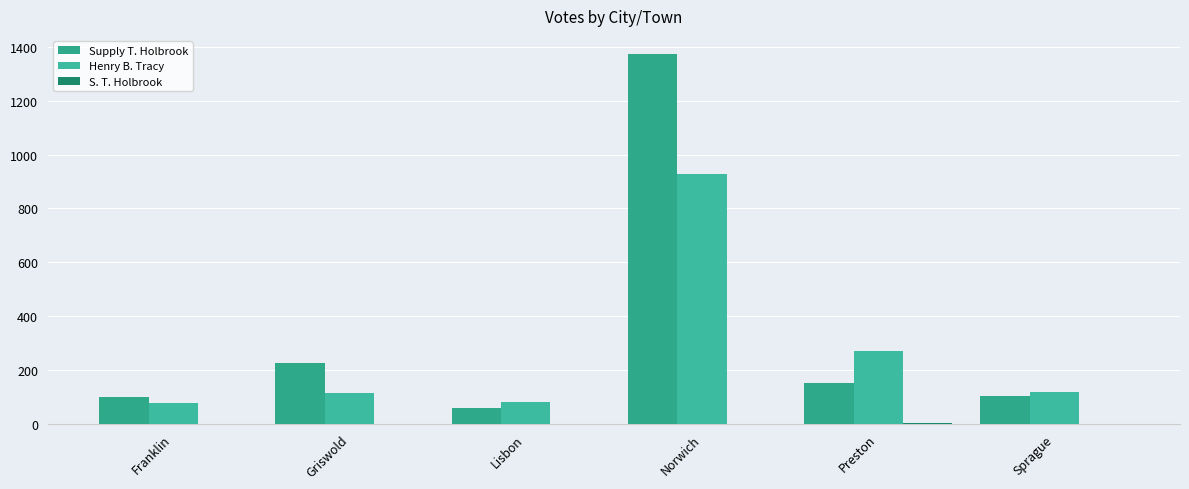

At which category is the sum across all series the highest?

Norwich